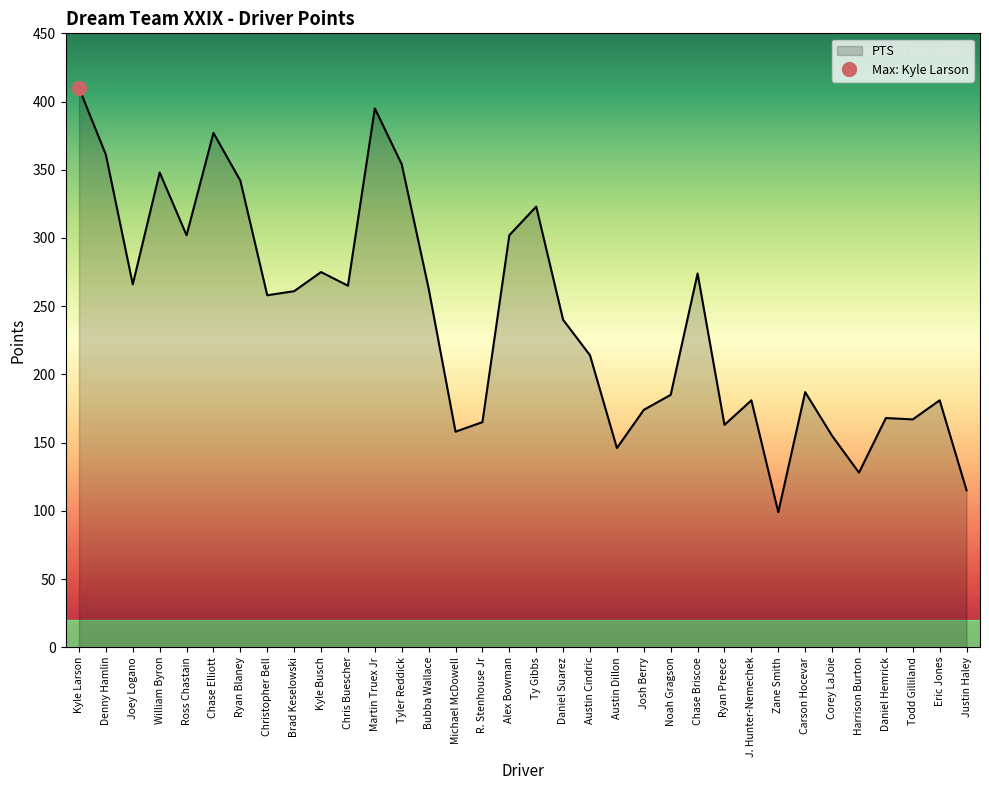

How many data points are above 258?

16